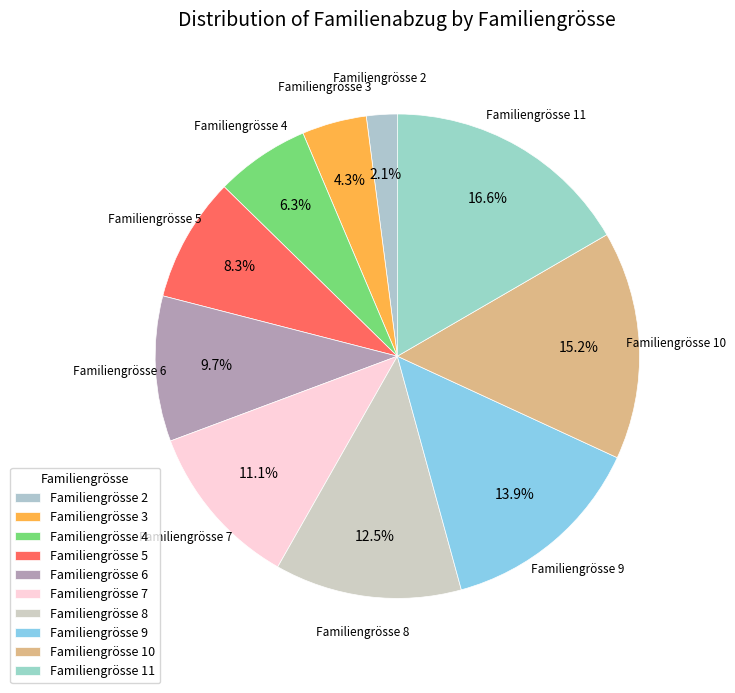

What is the largest slice in the pie chart?

Familiengrösse 11